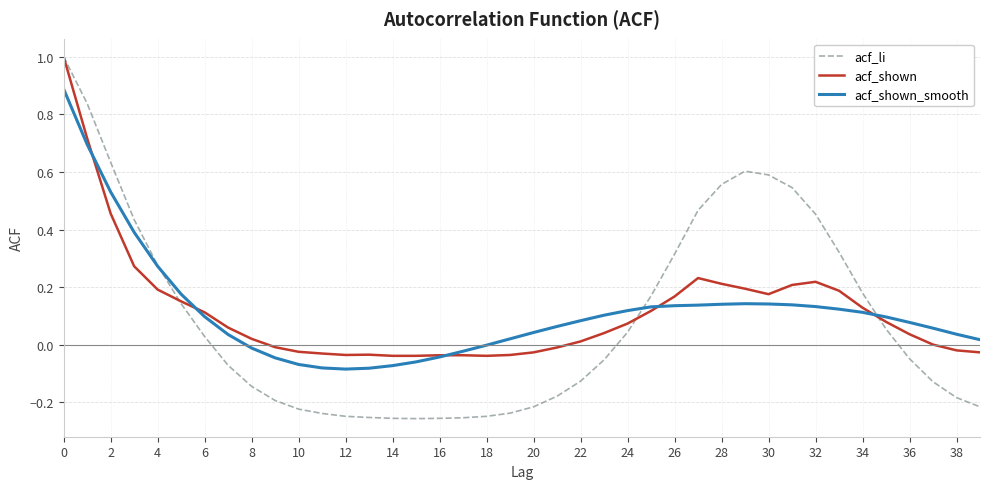

How many lines are shown in the chart?

3